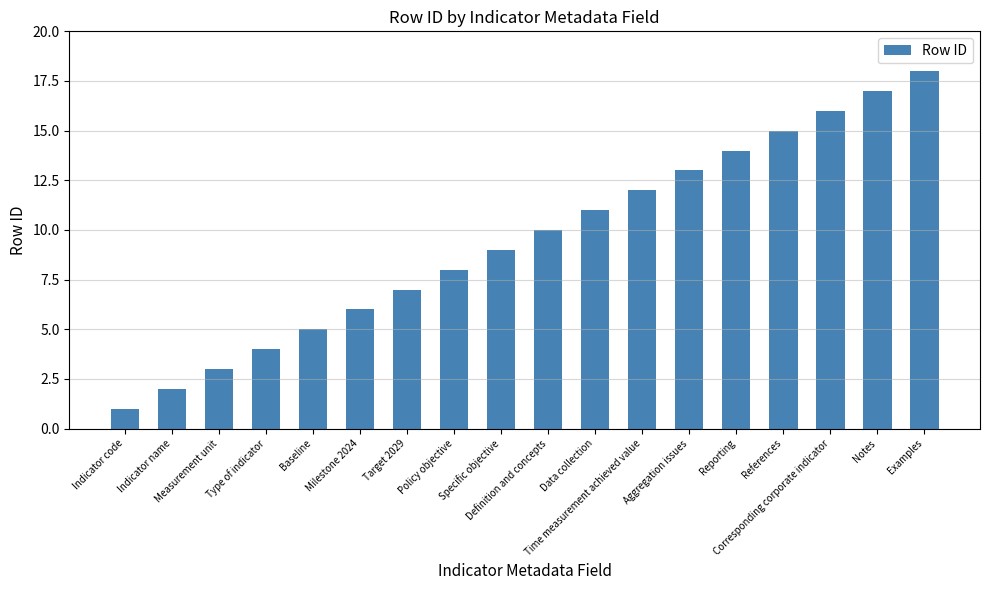

At which label is the value closest to 9?

Specific objective